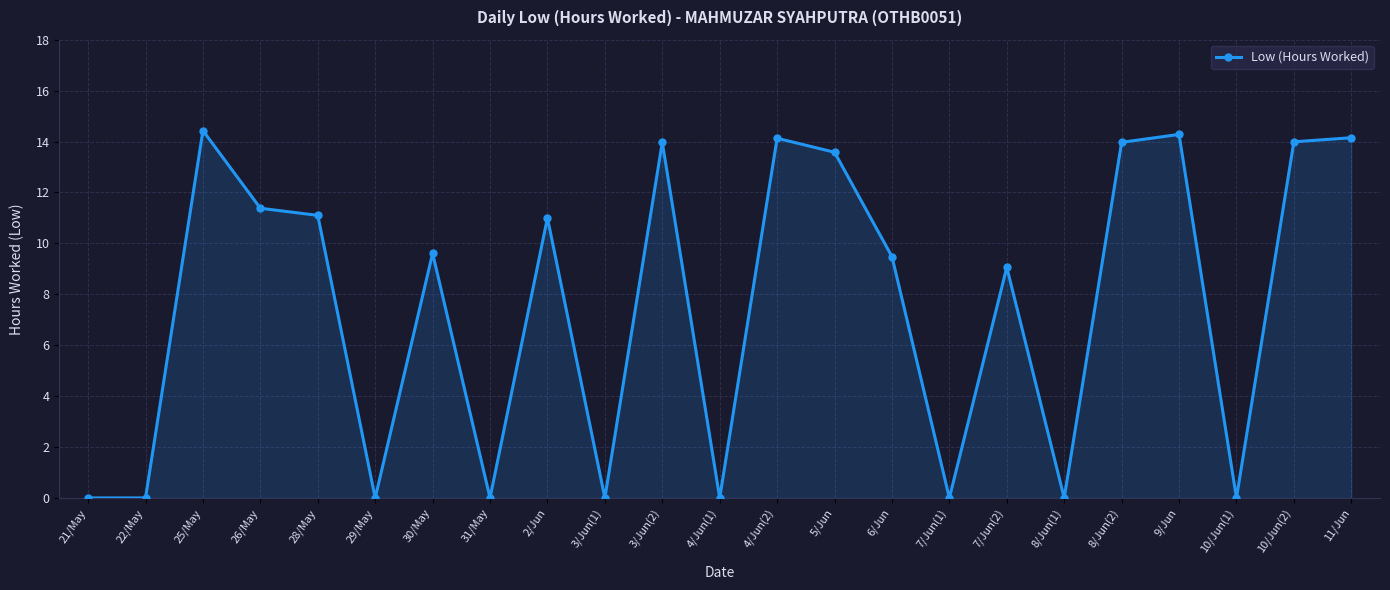

What is the label of the 4th point from the left?

26/May